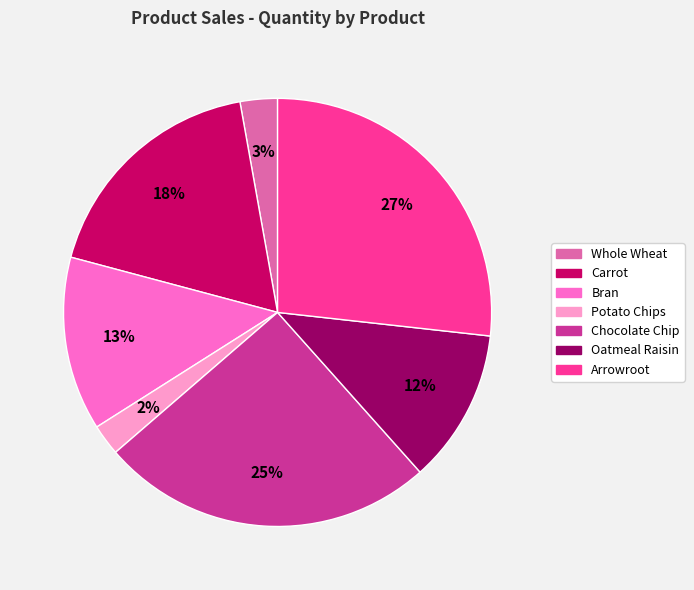

To the nearest percent, what is the average slice percentage?

14%